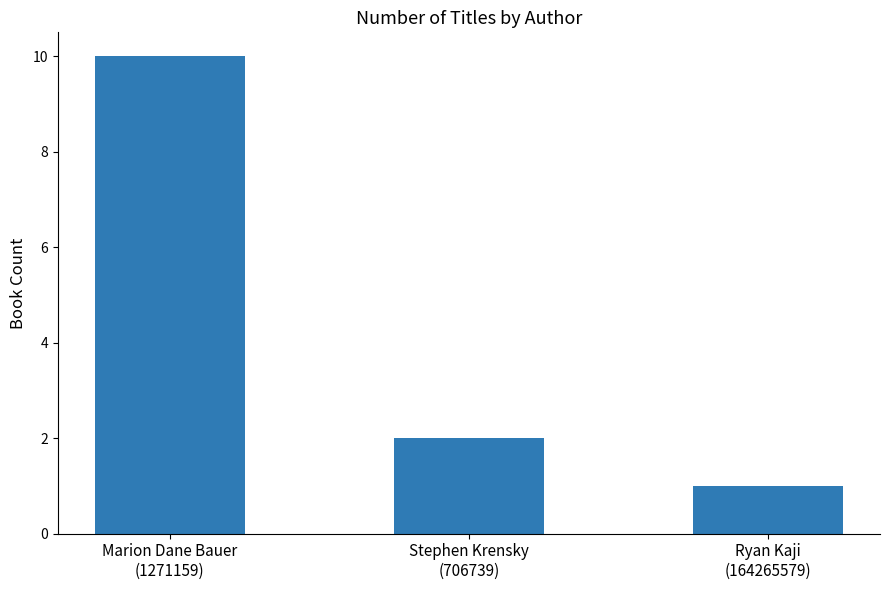

Reading right to left, what are all the values shown in this chart?

Ryan Kaji
(164265579)=1	Stephen Krensky
(706739)=2	Marion Dane Bauer
(1271159)=10